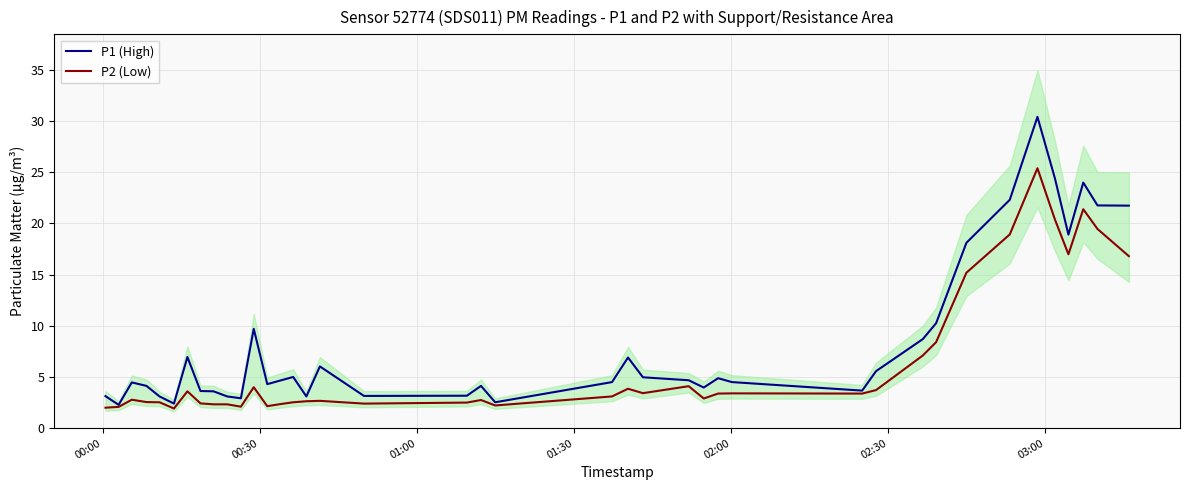

True or false: P2 (Low) has more than 2 interior local peaks.

True